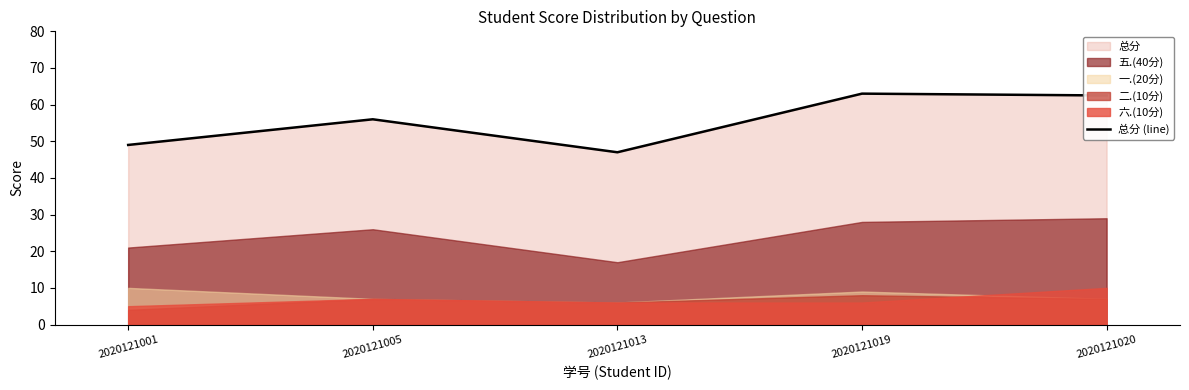

Between 2020121001 and 2020121013, which is larger?

2020121001